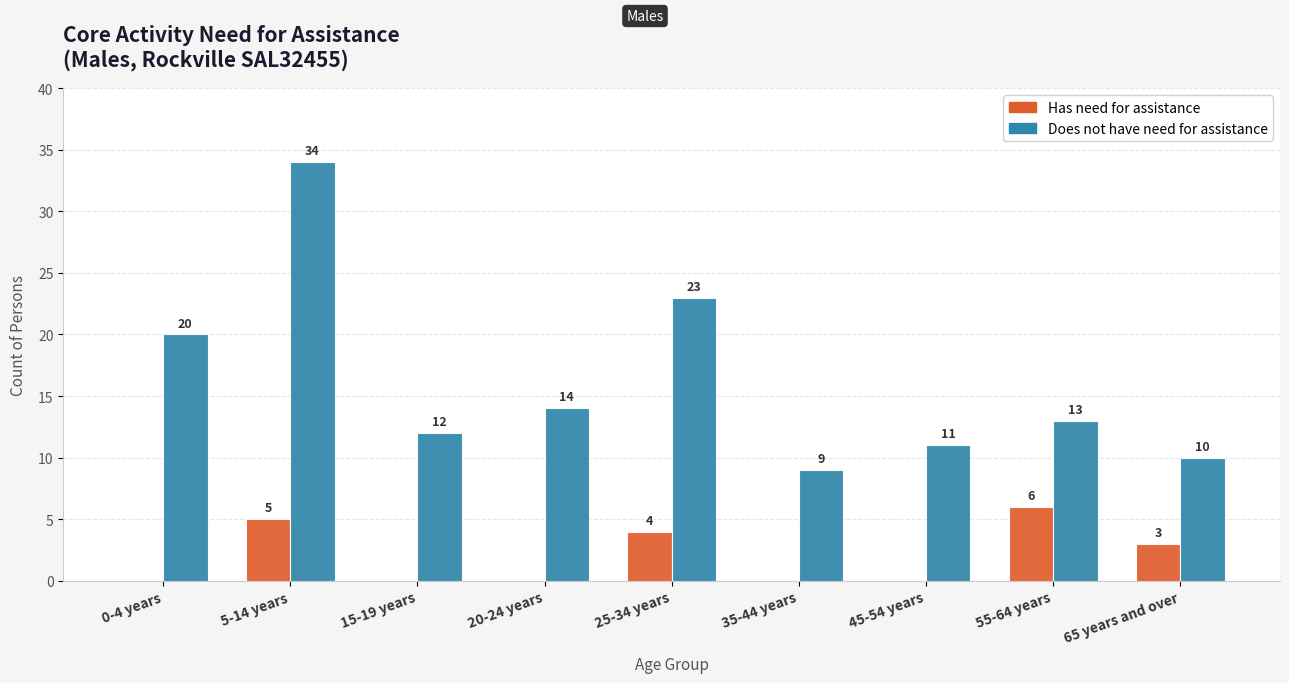

Reading left to right, list all the values displayed in this chart.

Has need for assistance: 0-4 years=0	5-14 years=5	15-19 years=0	20-24 years=0	25-34 years=4	35-44 years=0	45-54 years=0	55-64 years=6	65 years and over=3
Does not have need for assistance: 0-4 years=20	5-14 years=34	15-19 years=12	20-24 years=14	25-34 years=23	35-44 years=9	45-54 years=11	55-64 years=13	65 years and over=10